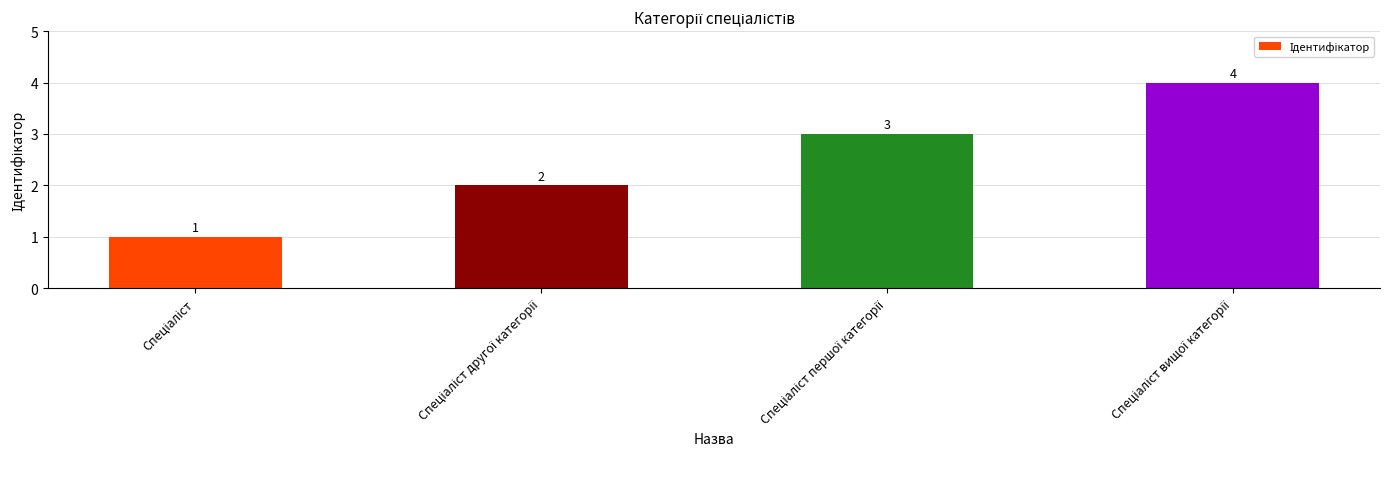

Are the bars horizontal?

No